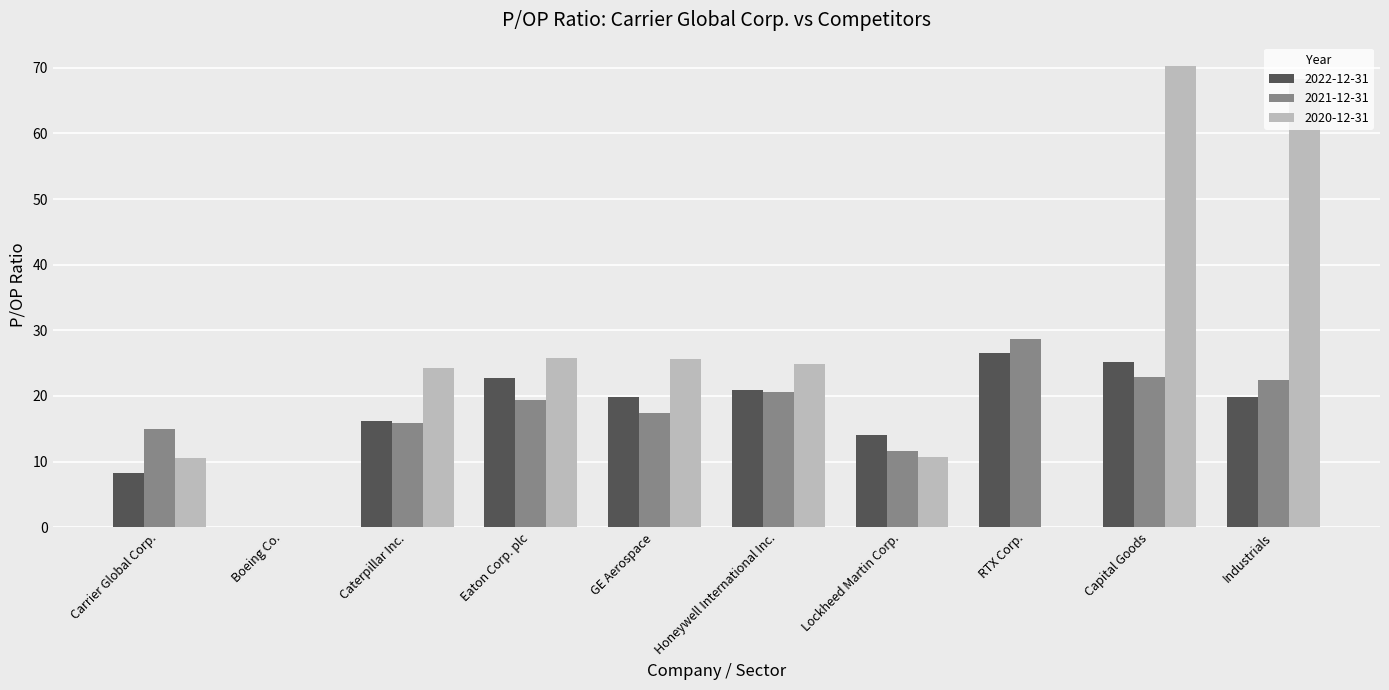

At which category is the sum across all series the highest?

Capital Goods